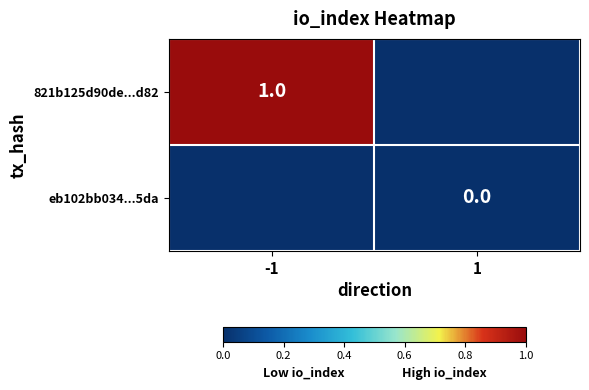

The 821b125d90de...d82 series shows 0 at -1. True or false?

False